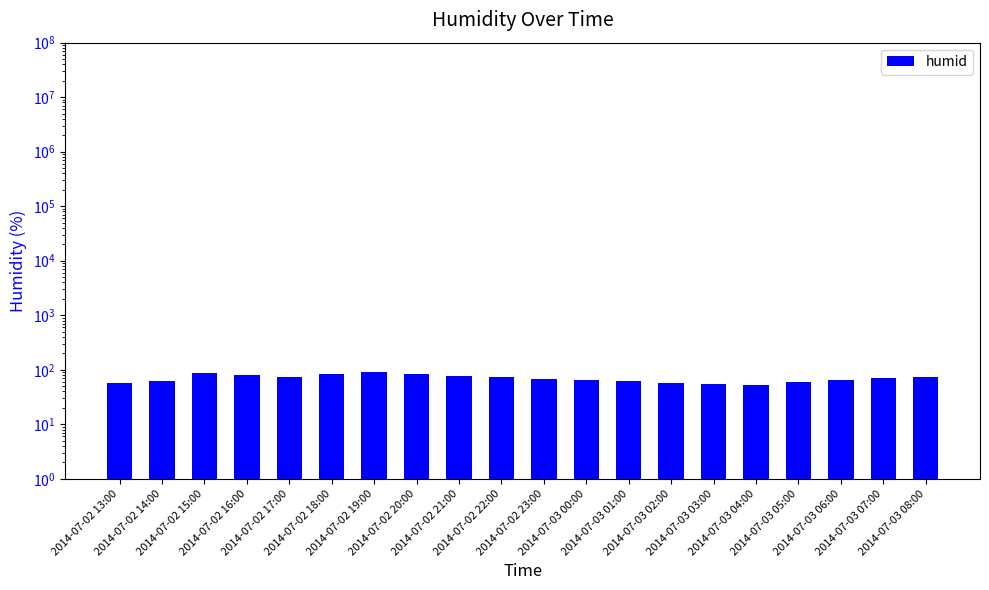

What is the value of the 7th bar from the left?

90